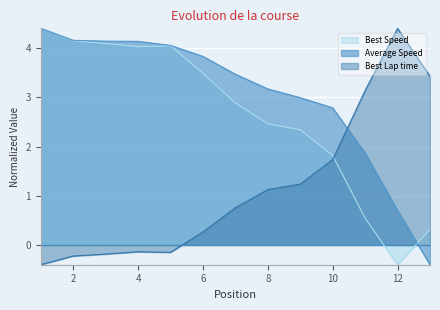

How many times do Best Lap time and Average Speed cross each other?

1